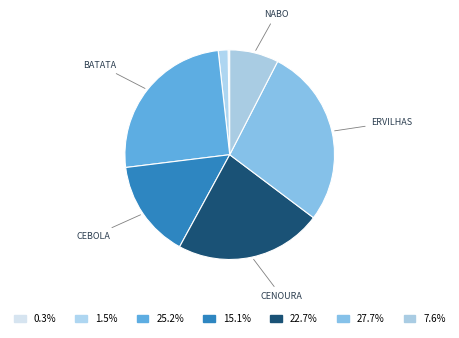

To the nearest percent, what is the difference between the largest and smallest slice percentages?

27%